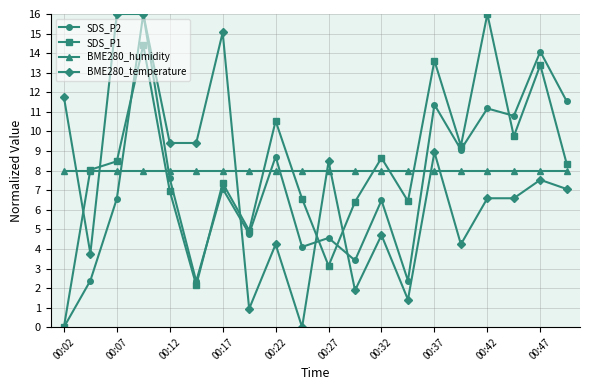

What is the value of the BME280_humidity point at the 4th from the left?

8.0